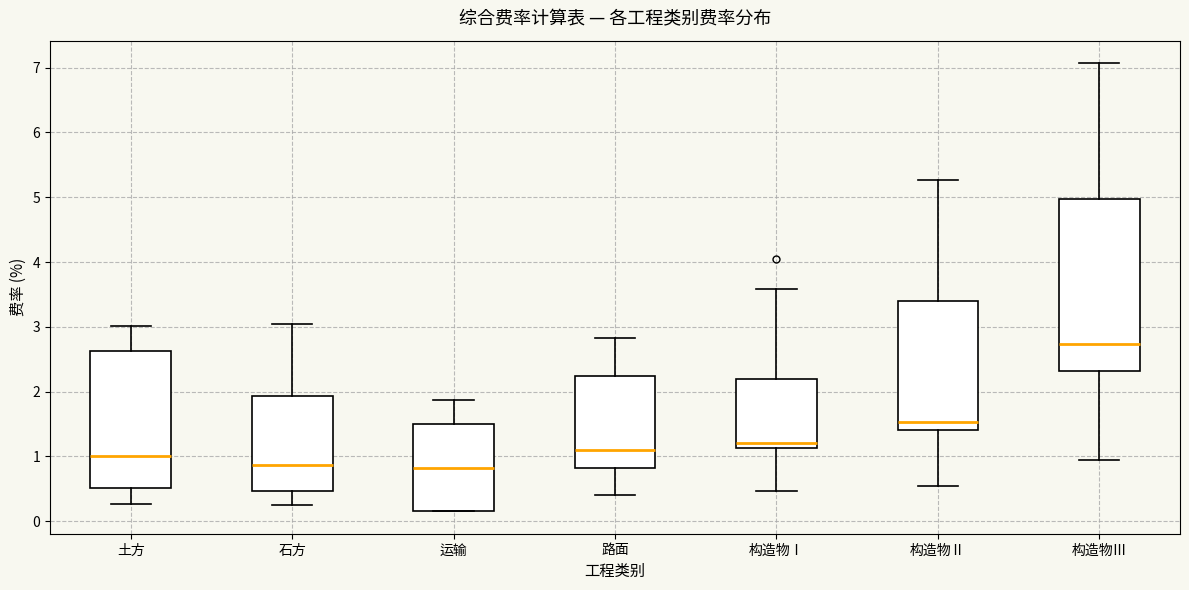

Comparing the boxes themselves (not the whiskers), which one is the tallest?

构造物Ⅲ